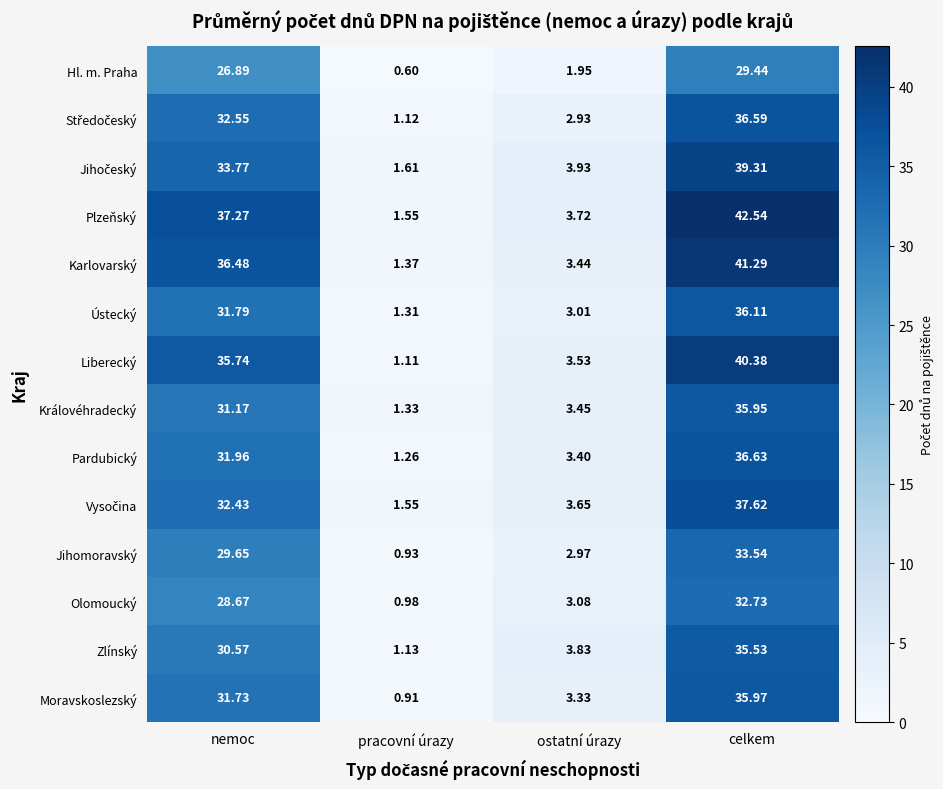

Rank the categories by Jihomoravský value from highest to lowest.

celkem, nemoc, ostatní úrazy, pracovní úrazy